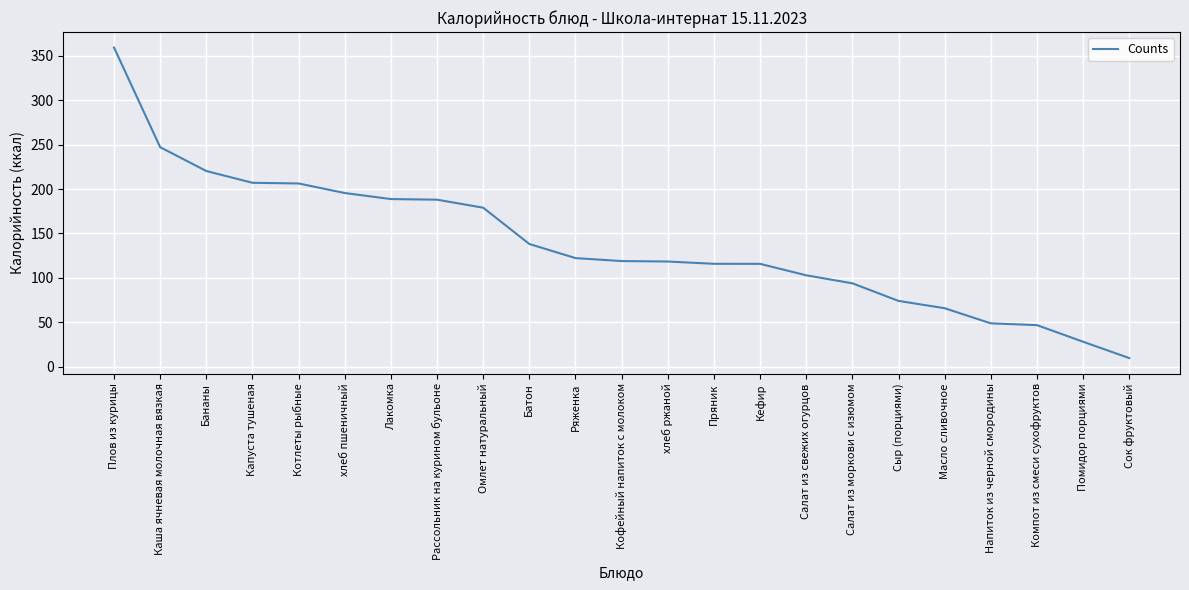

What position from the right is Кофейный напиток с молоком?

12